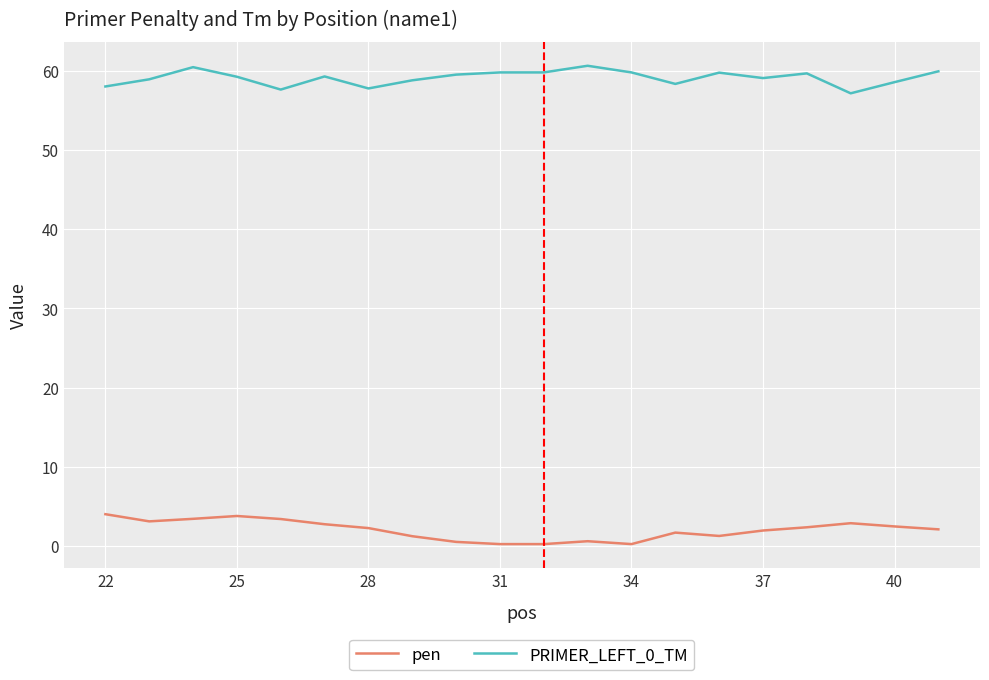

Which series has the largest total across all categories?

PRIMER_LEFT_0_TM